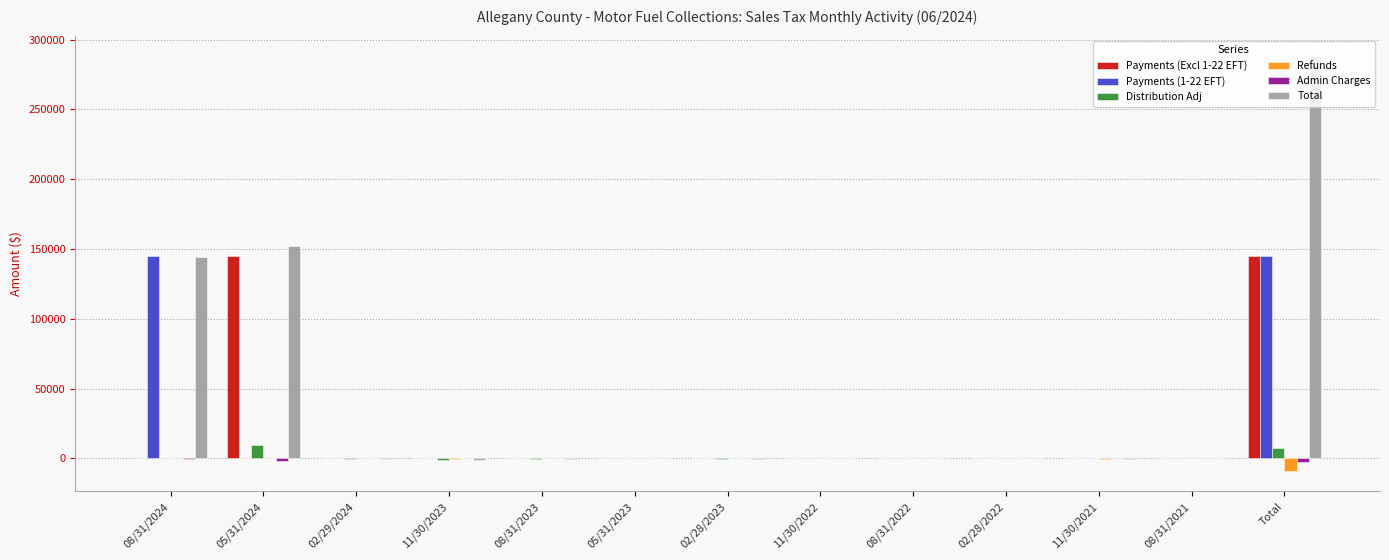

The value of Payments (Excl 1-22 EFT) at 05/31/2023 is -91683.2. True or false?

False